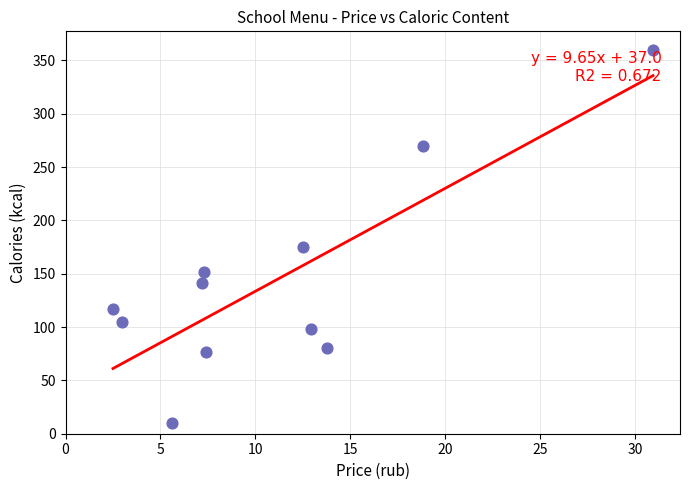

What Y value in the scatter plot is closest to 184?

175.1